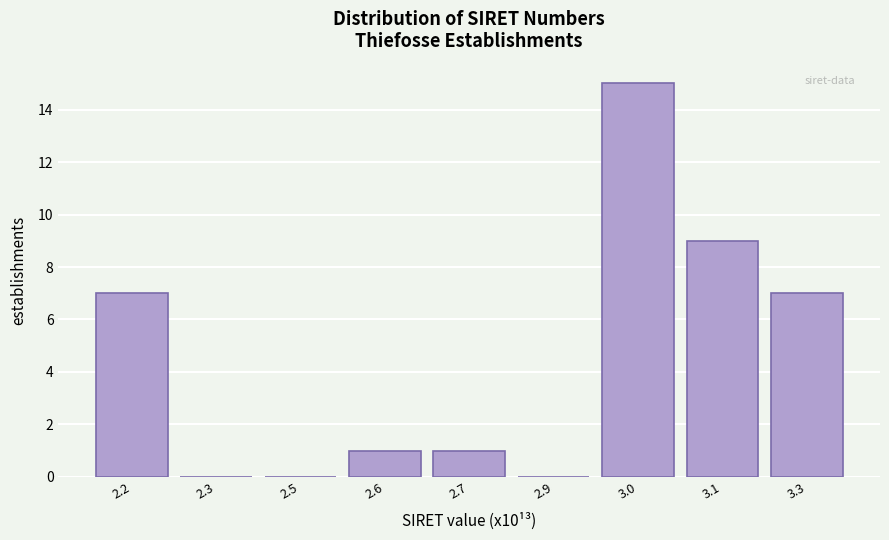

Reading left to right, transcribe all the data shown in this chart.

2.2=7	2.3=0	2.5=0	2.6=1	2.7=1	2.9=0	3.0=15	3.1=9	3.3=7